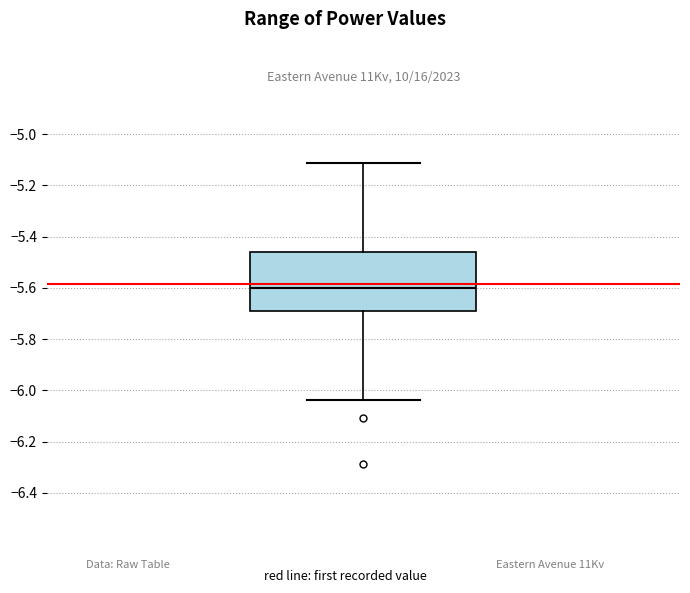

Where does the upper whisker of the box end on the y-axis? The values are not printed on the chart, so give them approximately, as read against the axis.

-5.12